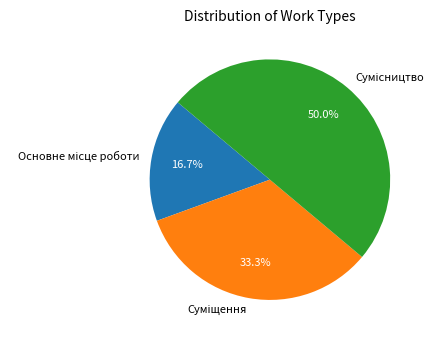

Count the number of slices in the pie.

3